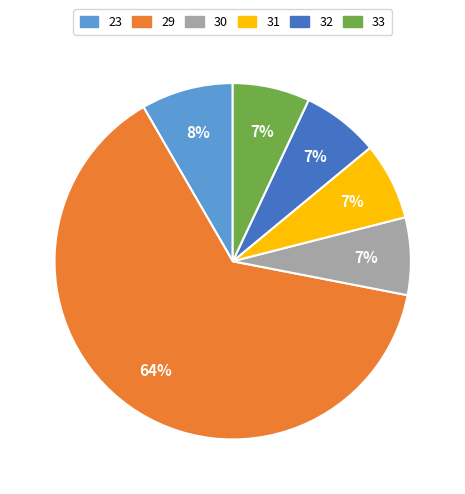

Approximately how many times larger is the value at 31 compared to 32?

1.0